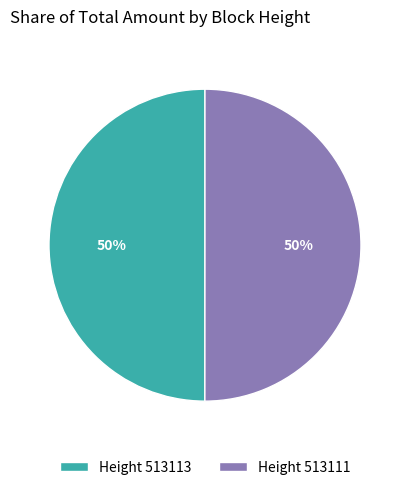

True or false: Height 513113 accounts for 50% of the total.

True